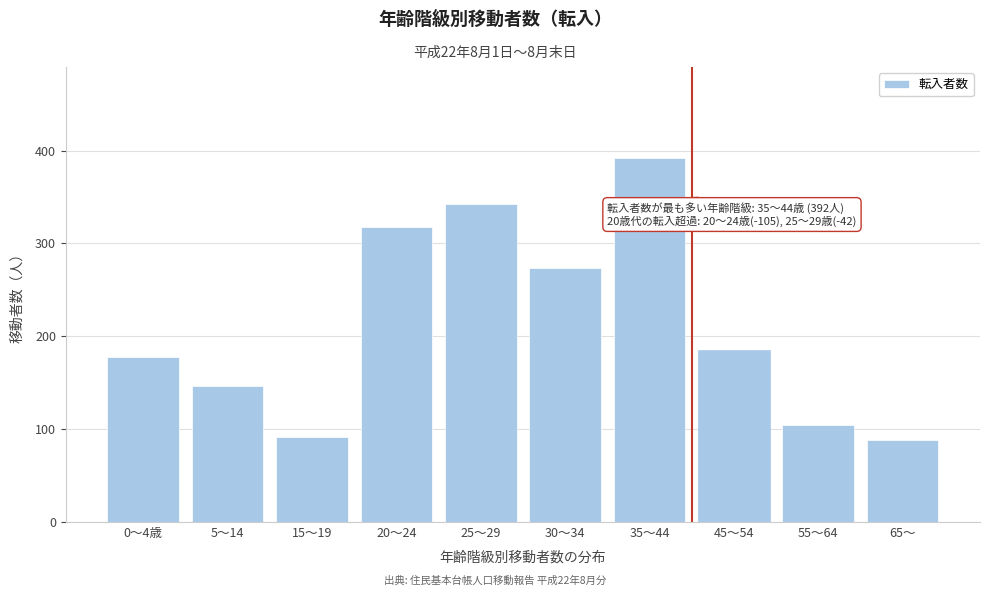

Reading left to right, transcribe all the data shown in this chart.

178	147	92	318	342	274	392	185	104	88